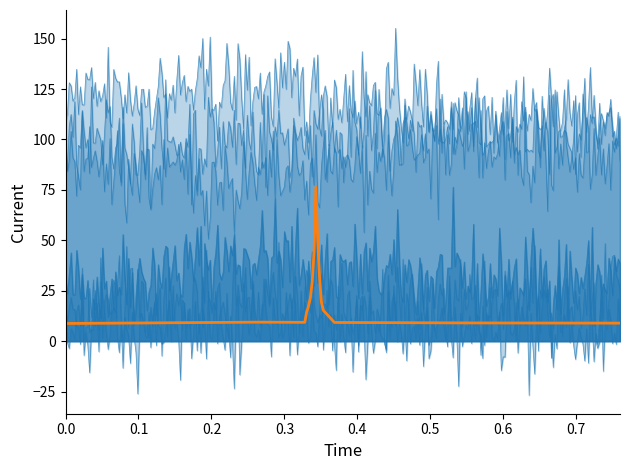

Is it true that Waldseerstr < Baienfurt (Scharf rechts) equals 19 at 17:00?

False